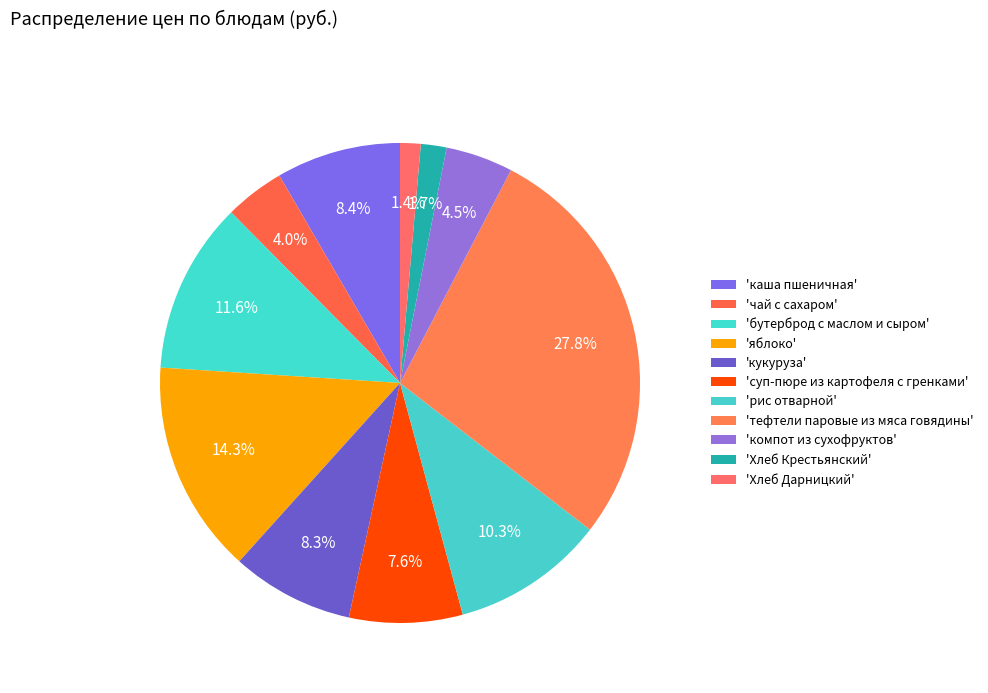

How many slices are in this pie chart?

11